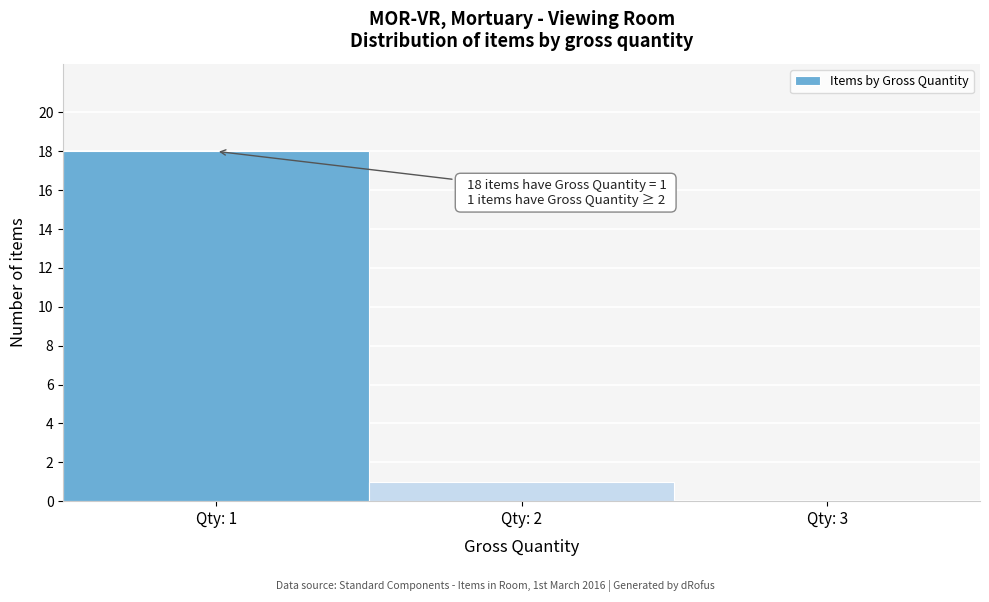

Which range on the x-axis has the tallest bar?

0.5 to 1.5